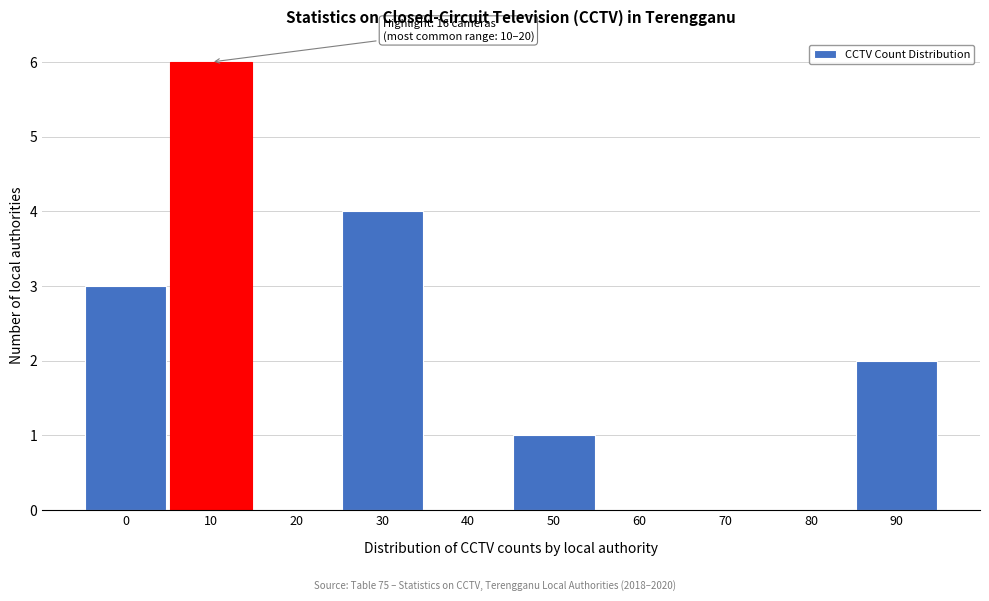

Reading right to left, what are all the values shown in this chart?

90=2	80=0	70=0	60=0	50=1	40=0	30=4	20=0	10=6	0=3